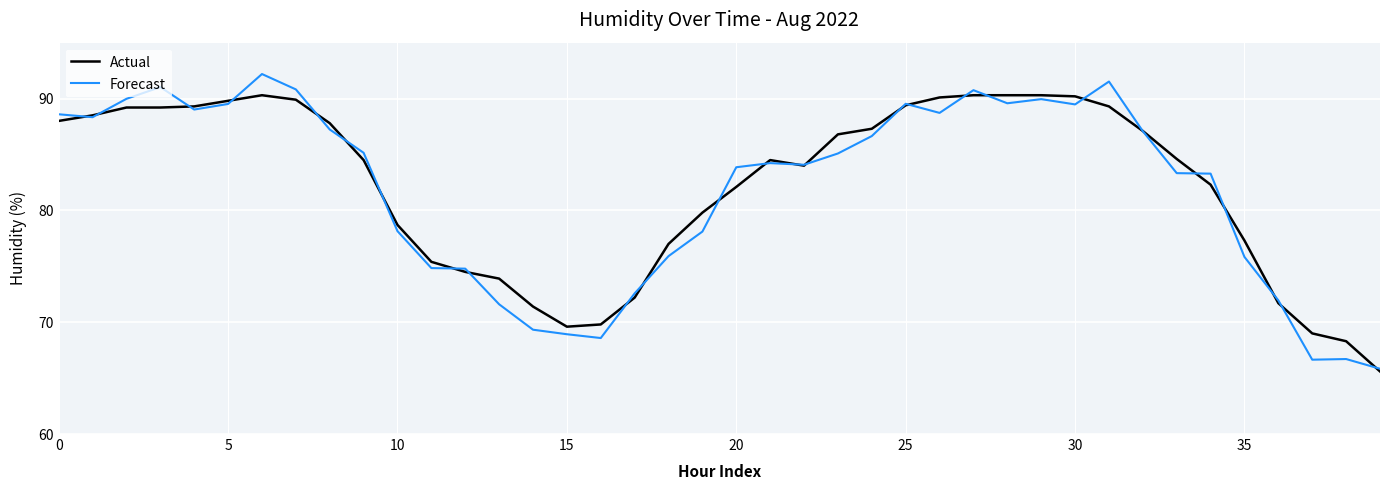

List the series in order of their peak value, lowest first.

Actual, Forecast